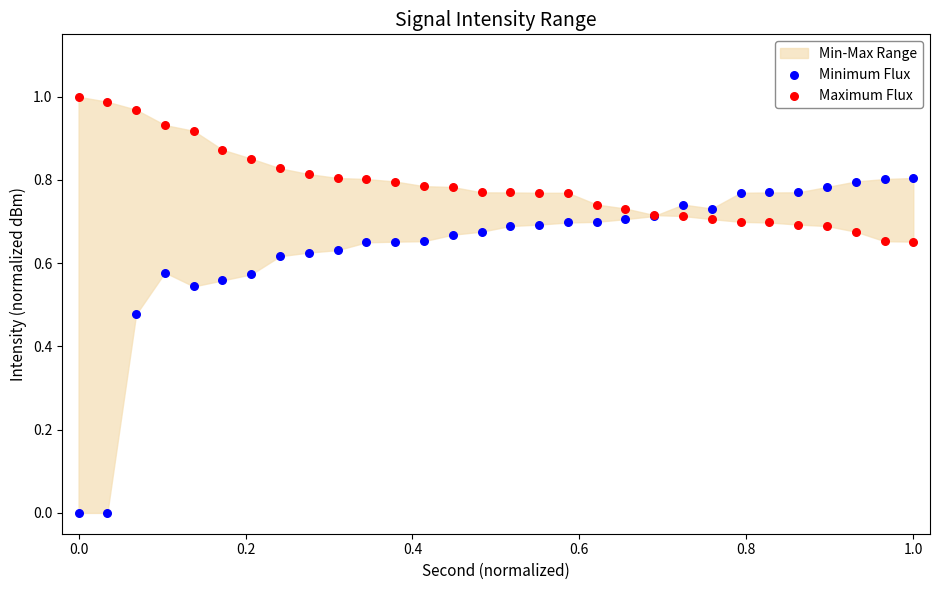

Which series has the largest Y range (max minus min)?

Minimum Flux